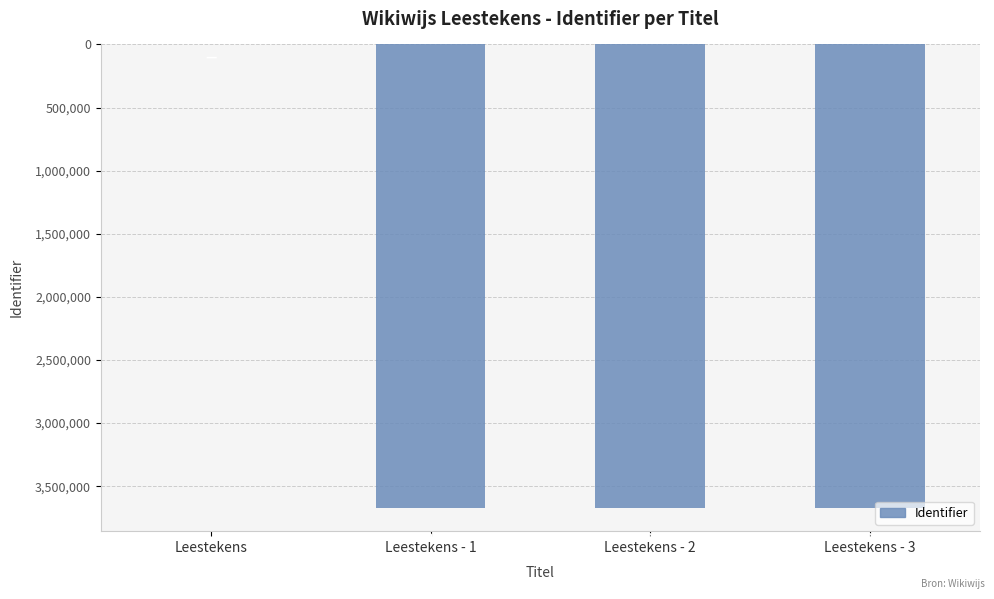

How many values are below -3672847?

2